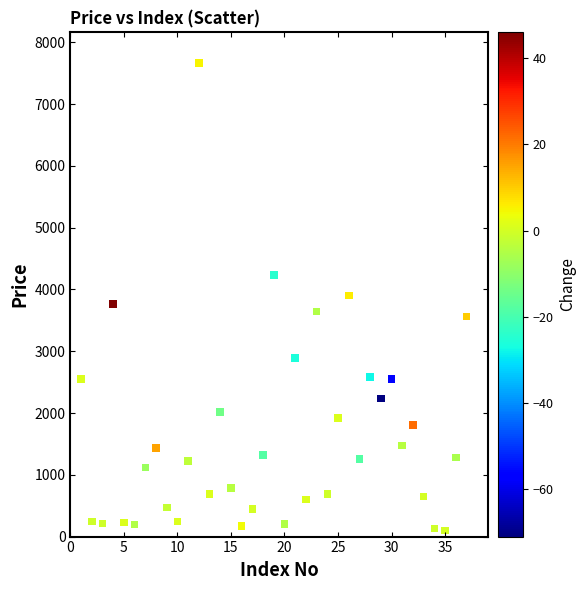

What is the range of X values (max minus min)?

36